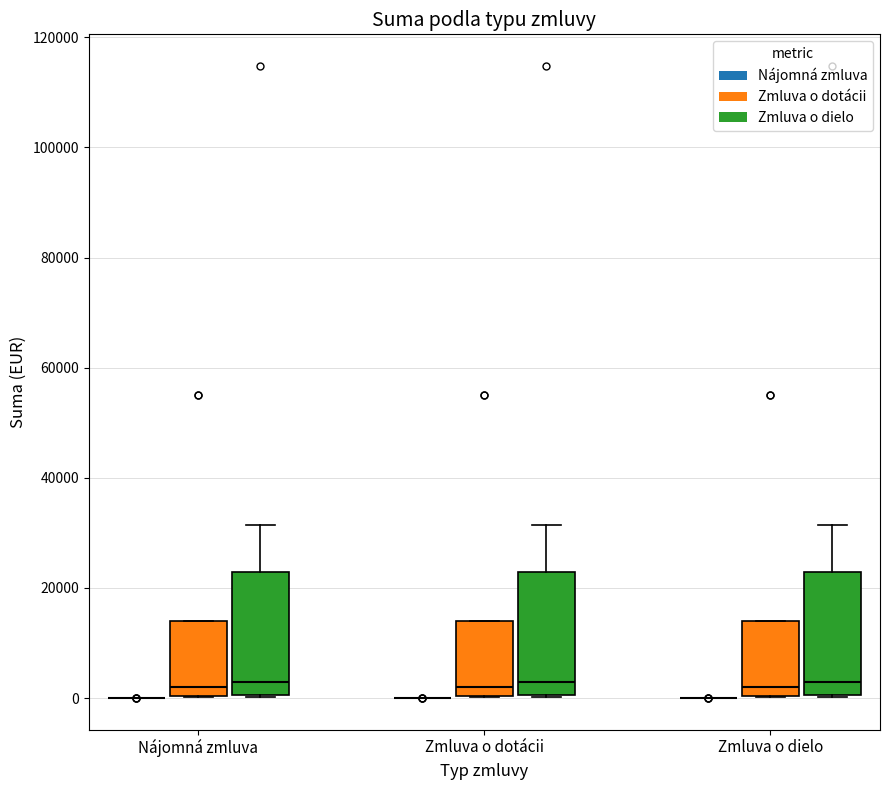

Where does the upper whisker of the box for Zmluva o dielo (Zmluva o dielo) end on the y-axis? The values are not printed on the chart, so give them approximately, as read against the axis.

32000